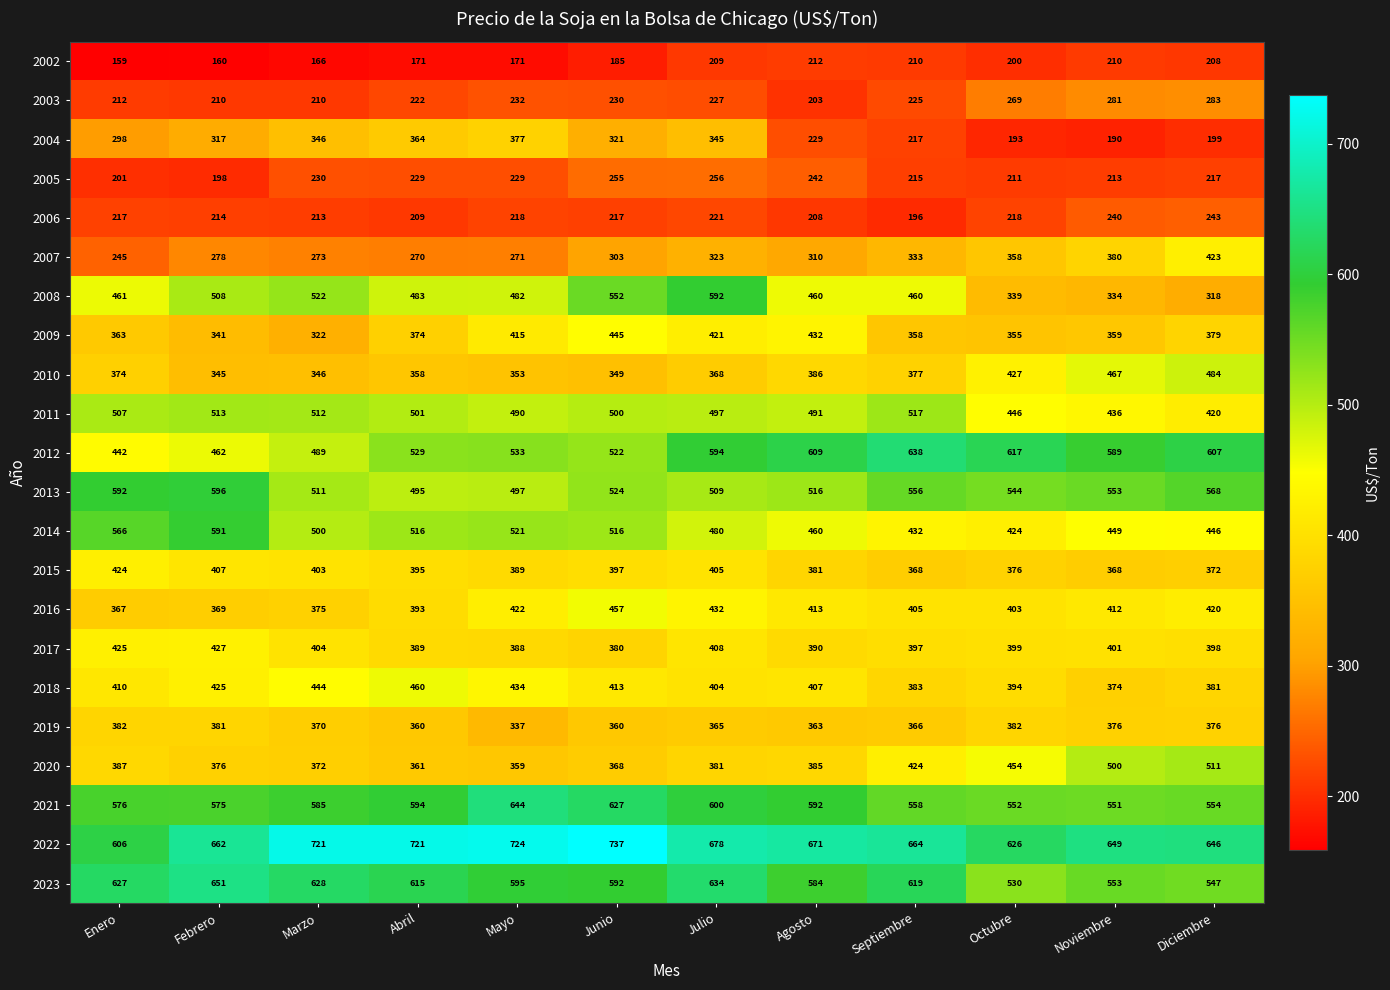

What is the maximum value shown in the chart?

737